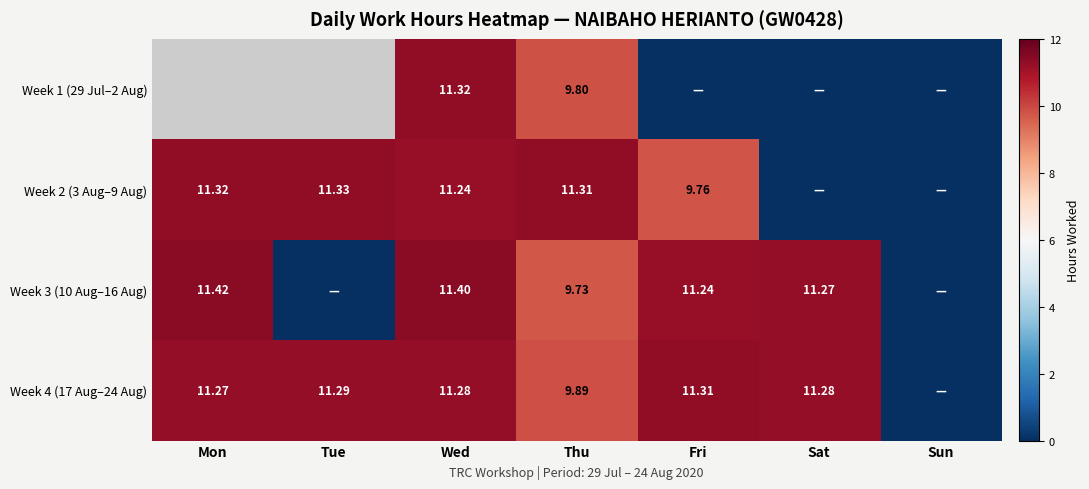

Is the value of Week 4 (17 Aug–24 Aug) at Wed greater than the value of Week 3 (10 Aug–16 Aug) at Mon?

No